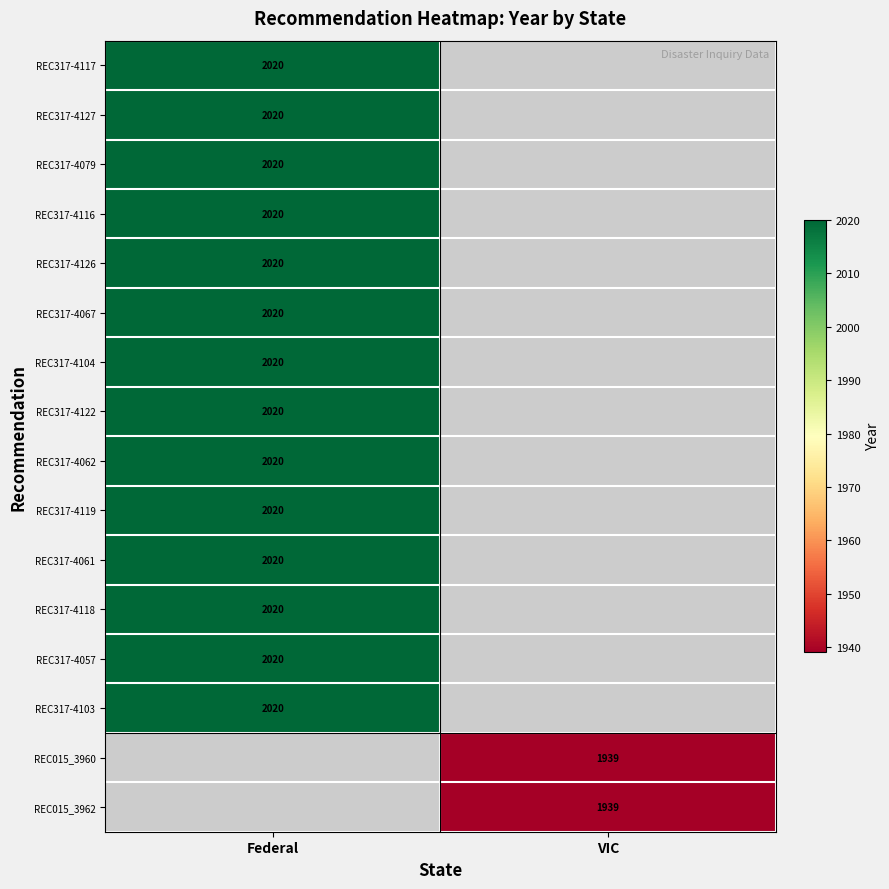

Is it true that REC317-4122 equals 2020 at Federal?

True